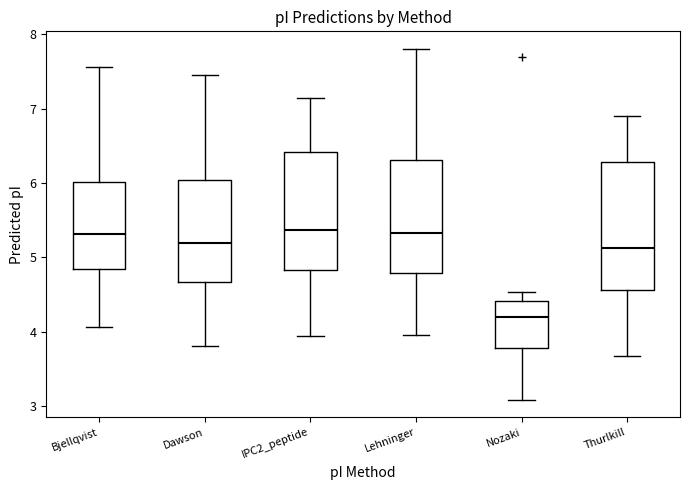

Reading left to right, read every box against the y-axis: the position of its median line, the range the box covers, and the ends of its whiskers. The values are not printed on the chart, so give them approximately, as read against the axis.

Bjellqvist: median 5.3, box 4.8 to 6.0, whiskers 4.1 to 7.6
Dawson: median 5.2, box 4.7 to 6.0, whiskers 3.8 to 7.5
IPC2_peptide: median 5.4, box 4.8 to 6.4, whiskers 3.9 to 7.1
Lehninger: median 5.3, box 4.8 to 6.3, whiskers 3.9 to 7.8
Nozaki: median 4.2, box 3.8 to 4.4, whiskers 3.1 to 4.5
Thurlkill: median 5.1, box 4.6 to 6.3, whiskers 3.7 to 6.9